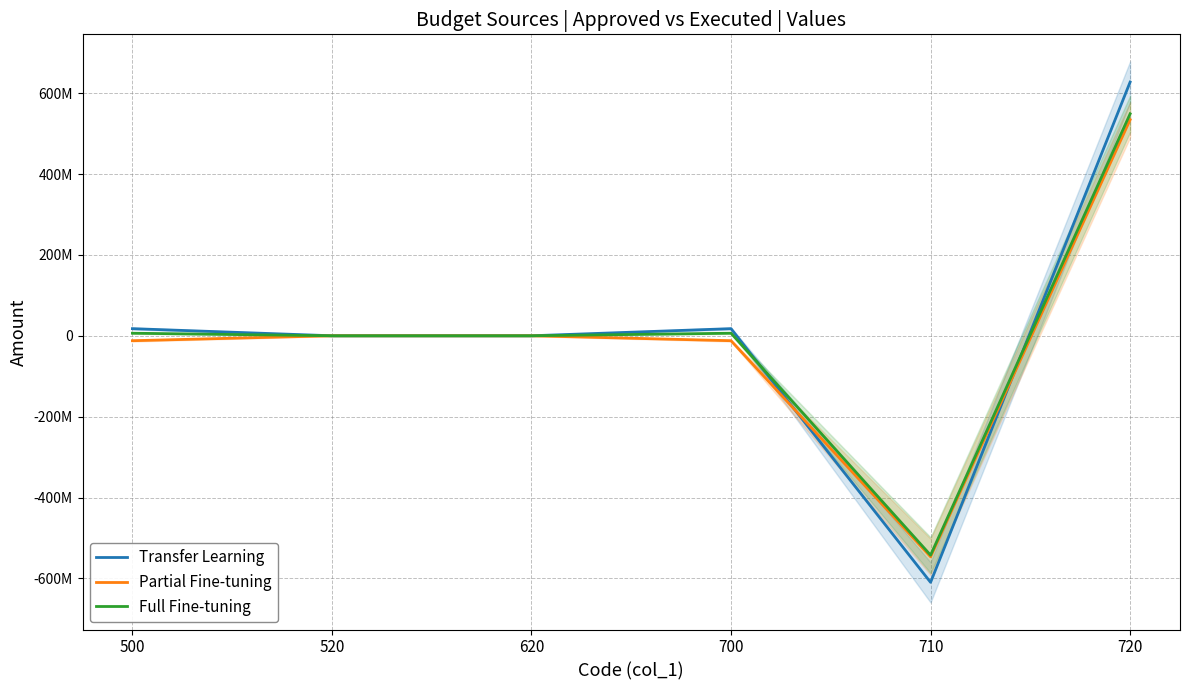

What is the maximum value for Transfer Learning?

627426548.3